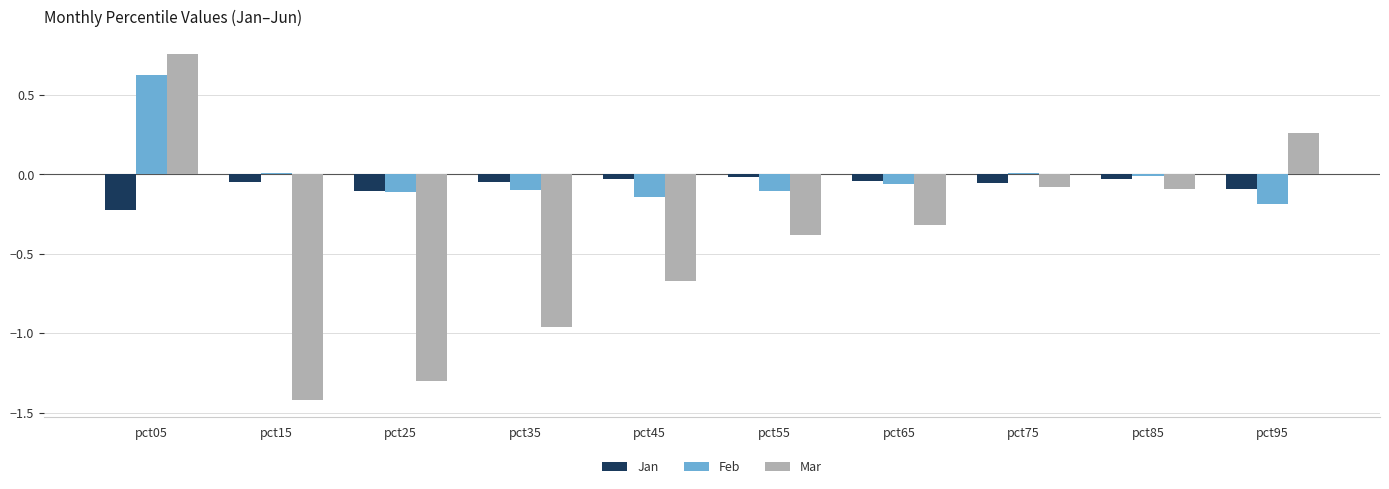

Is it true that Feb equals -0.0 at pct35?

False